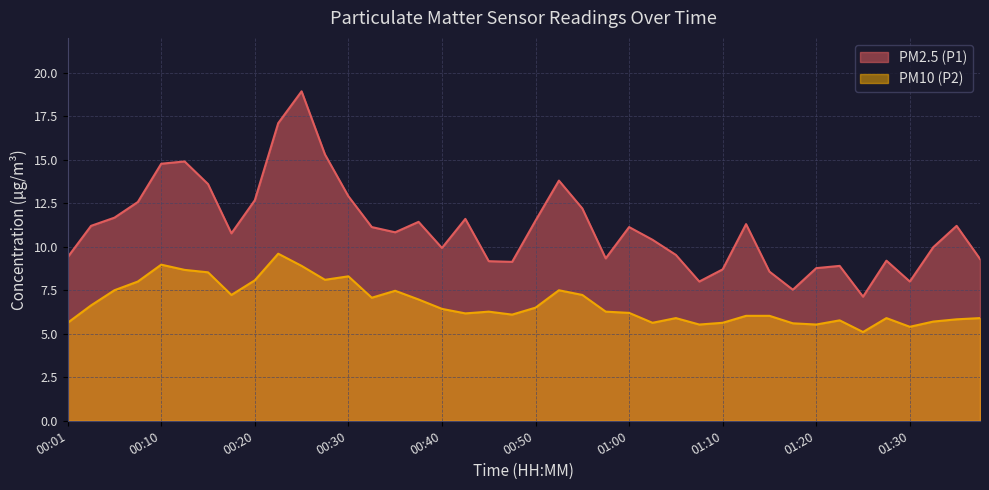

What is the label of the 36th point from the left?

01:27